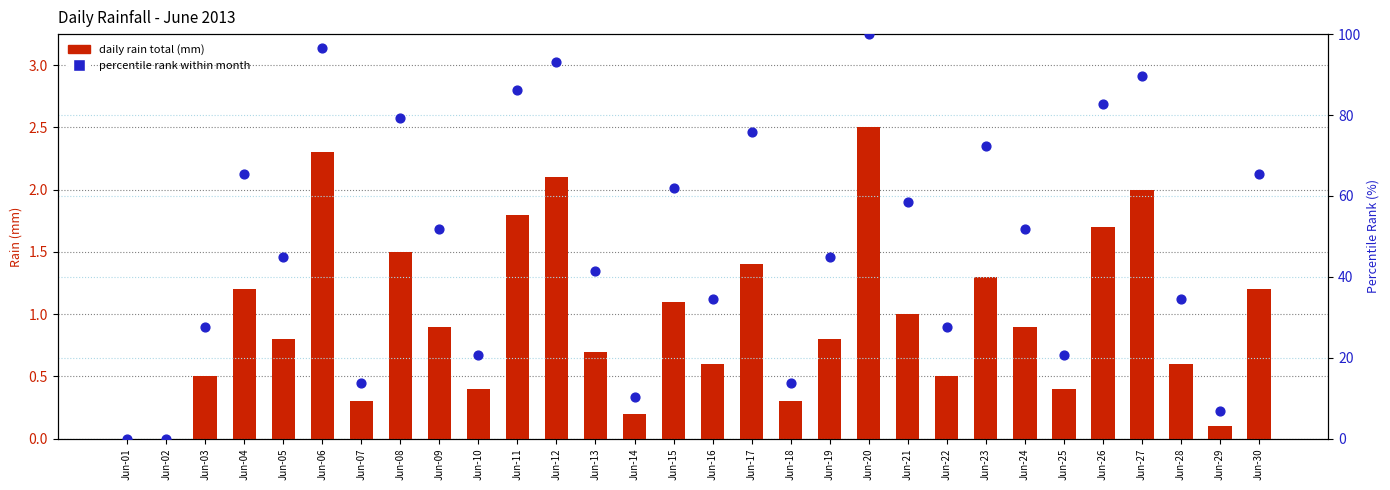

At how many categories does at least one series exceed 32?

20